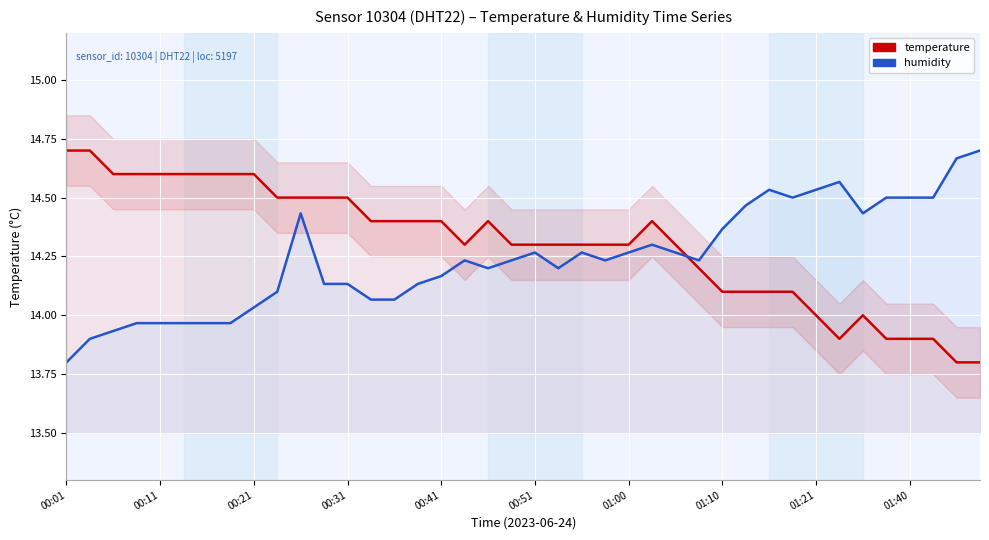

Which series ends up on top after the final intersection of humidity and temperature?

humidity